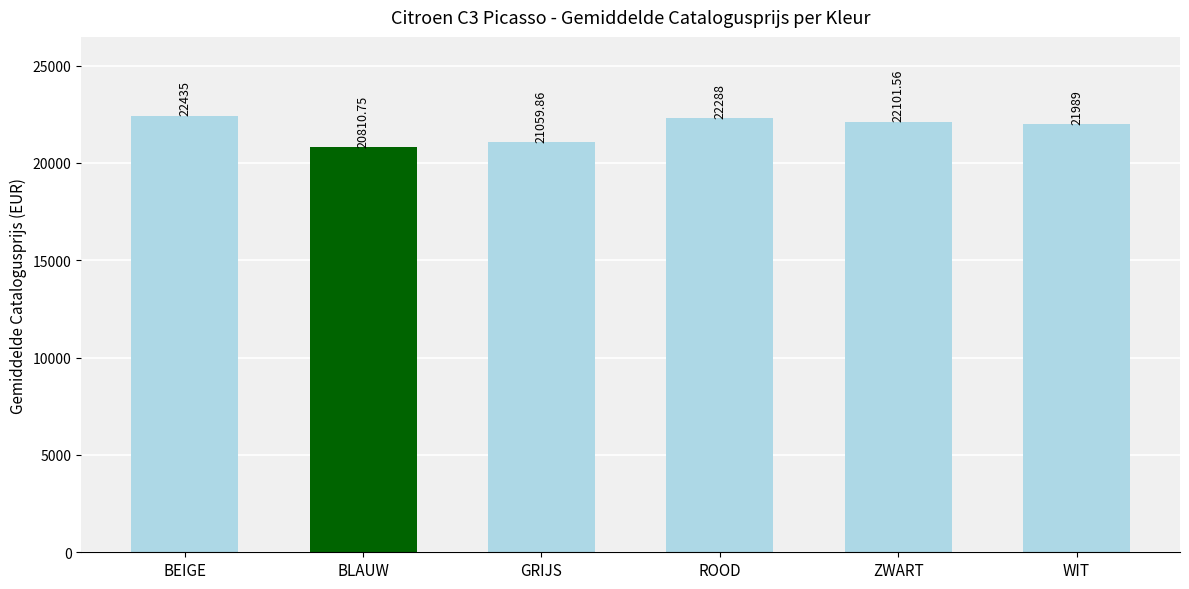

Approximately how many times larger is the value at BLAUW compared to ZWART?

0.9